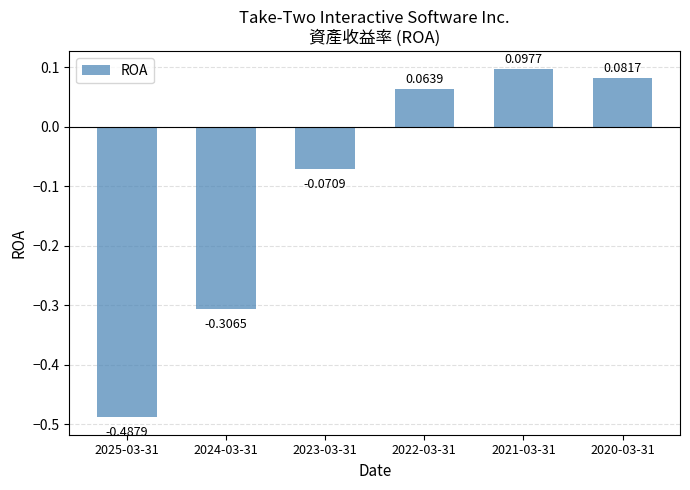

Rank the categories by value from highest to lowest.

2021-03-31, 2020-03-31, 2022-03-31, 2023-03-31, 2024-03-31, 2025-03-31